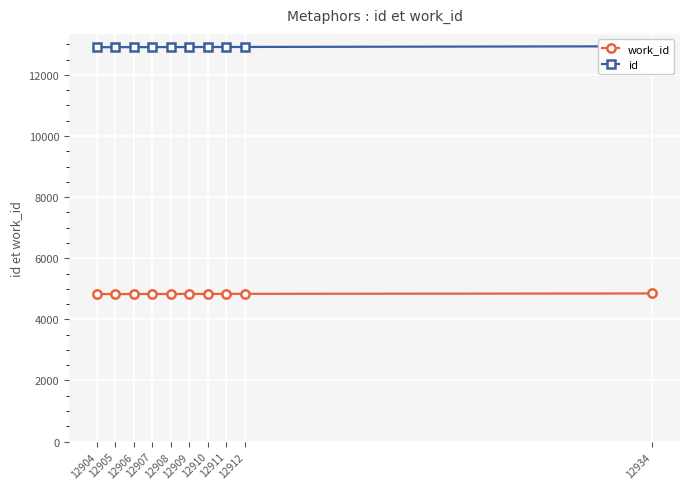

True or false: work_id has a value of 4847 at 12934.

True